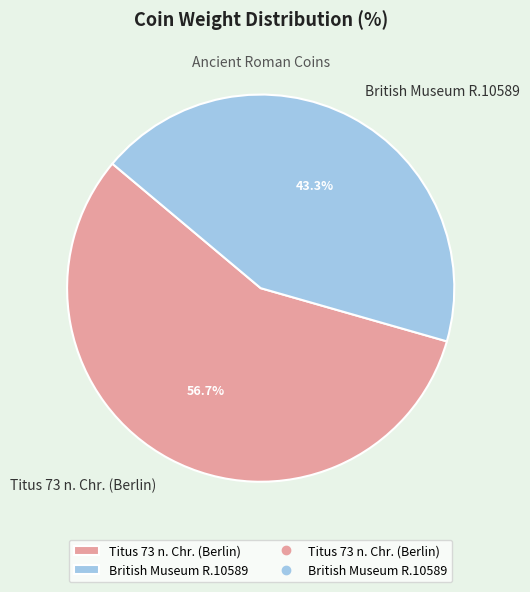

To the nearest percent, what is the difference between the largest and smallest slice percentages?

13%